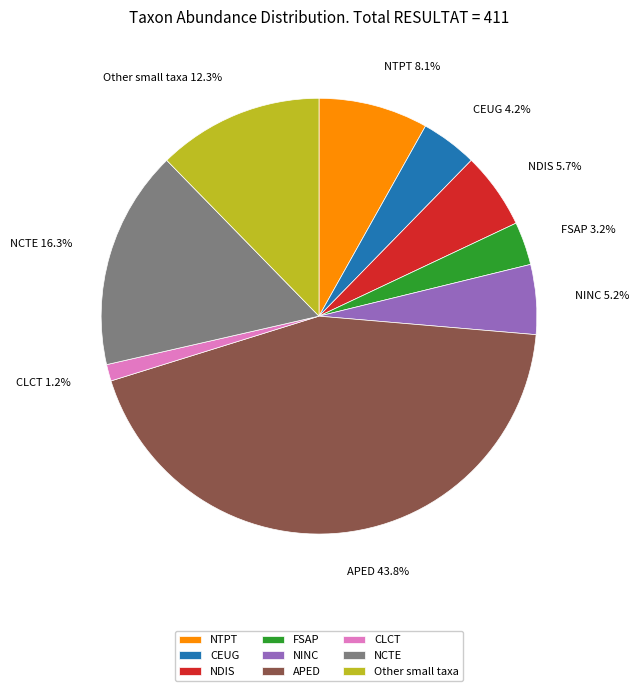

Which has a higher value, NCTE or NDIS?

NCTE